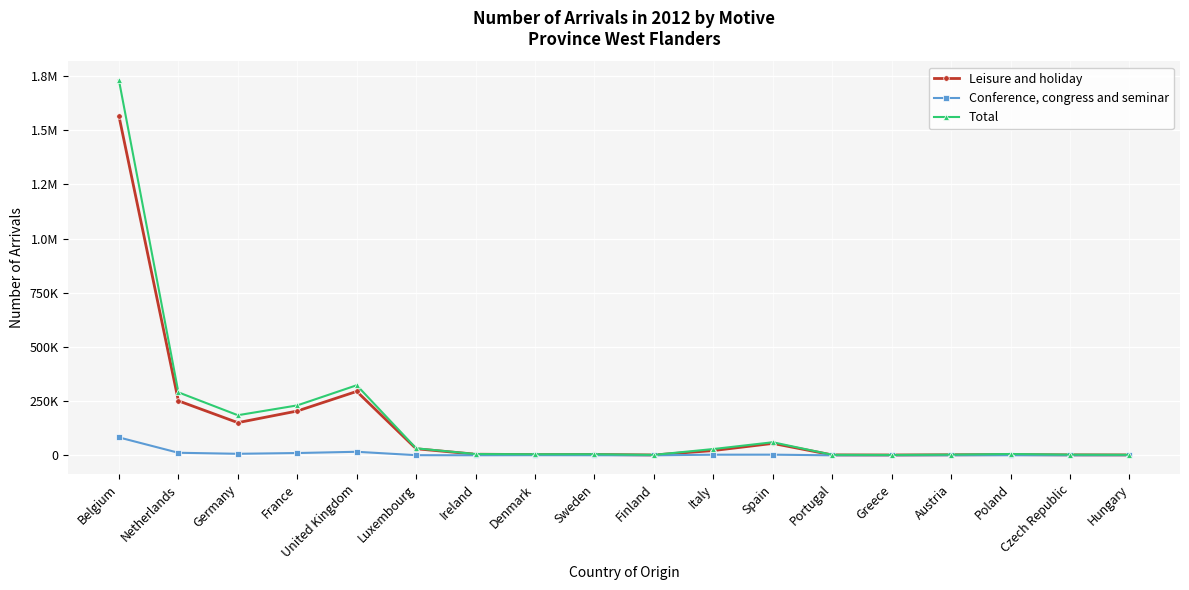

What are all the series names shown in the legend?

Leisure and holiday, Conference, congress and seminar, Total